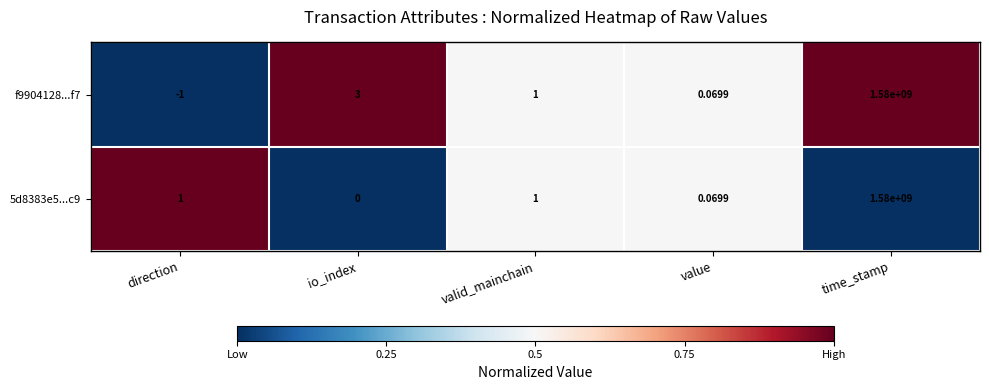

Is the value of 5d8383e5...c9 at valid_mainchain greater than the value of f9904128...f7 at direction?

Yes